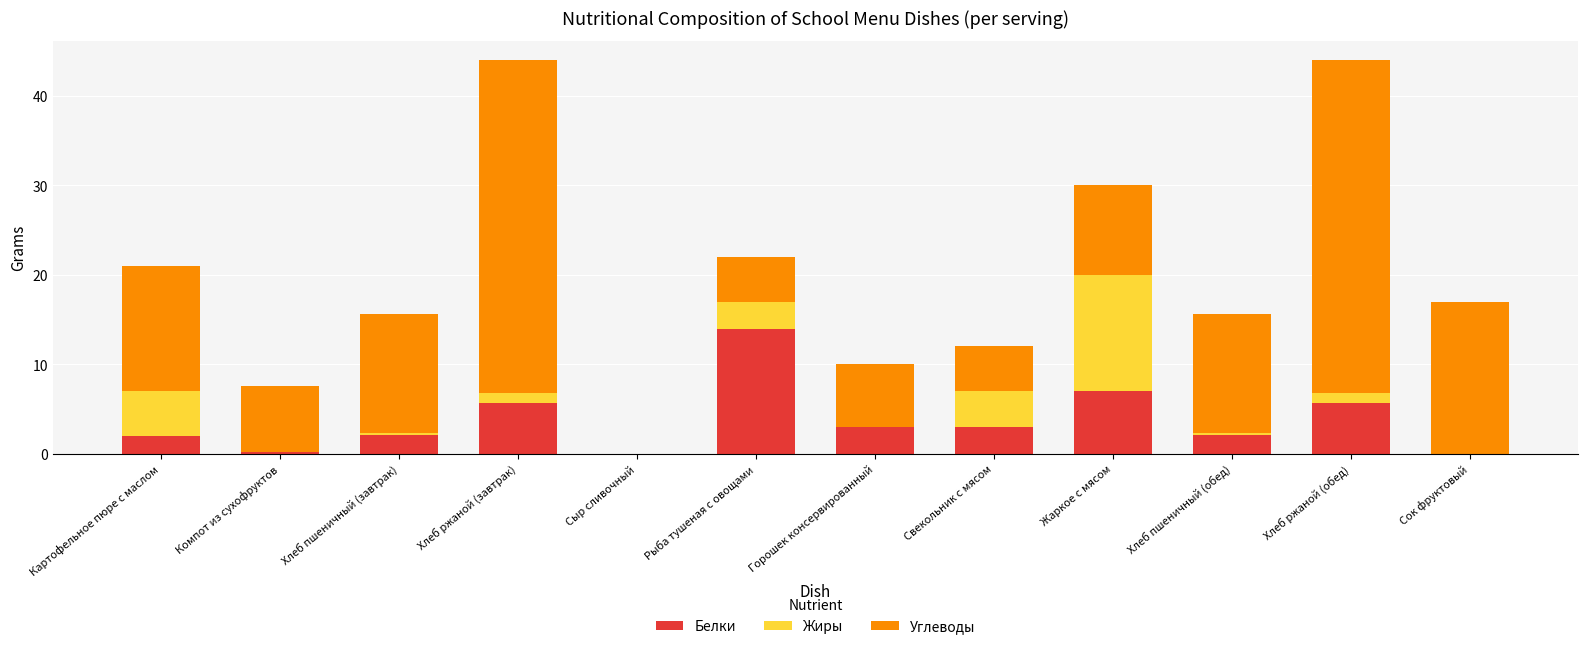

How many categories are shown in the chart?

12